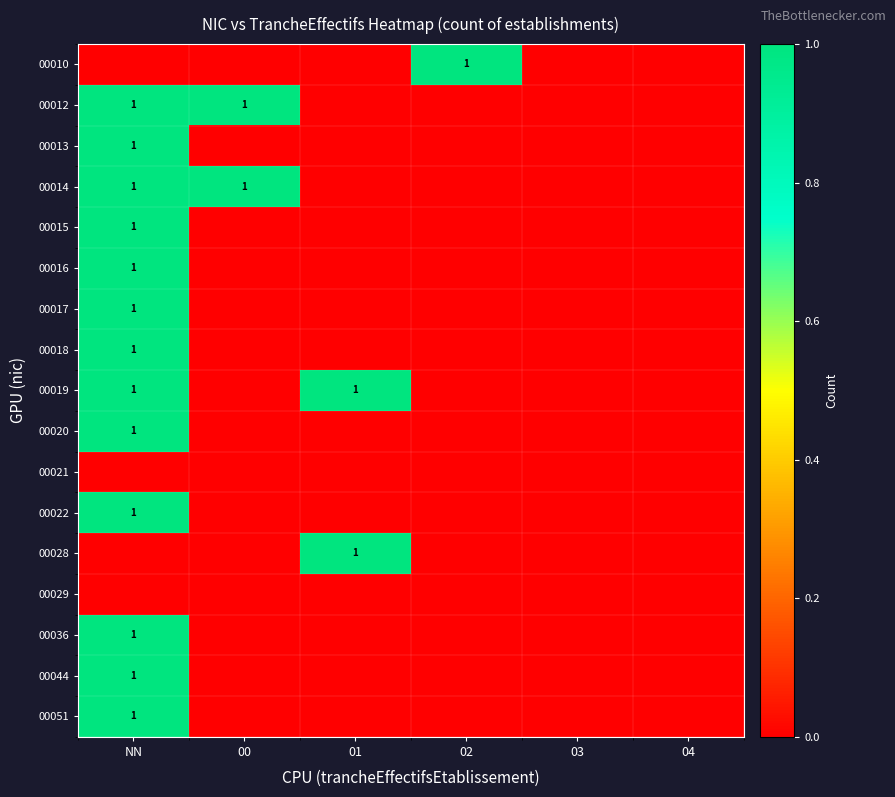

How many positive values does the 00044 series have?

1